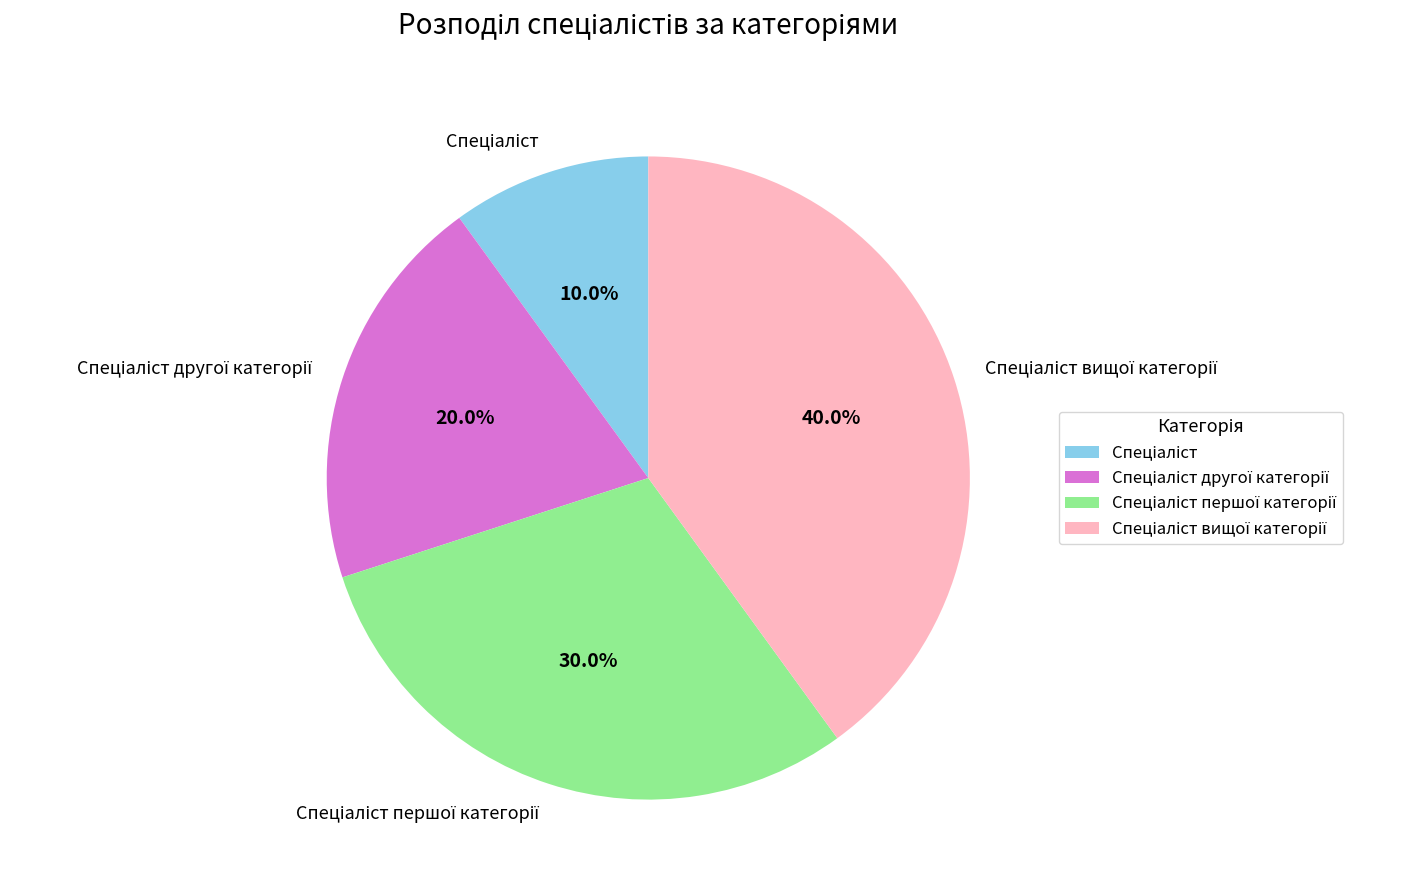

Is there a majority slice in this chart?

No